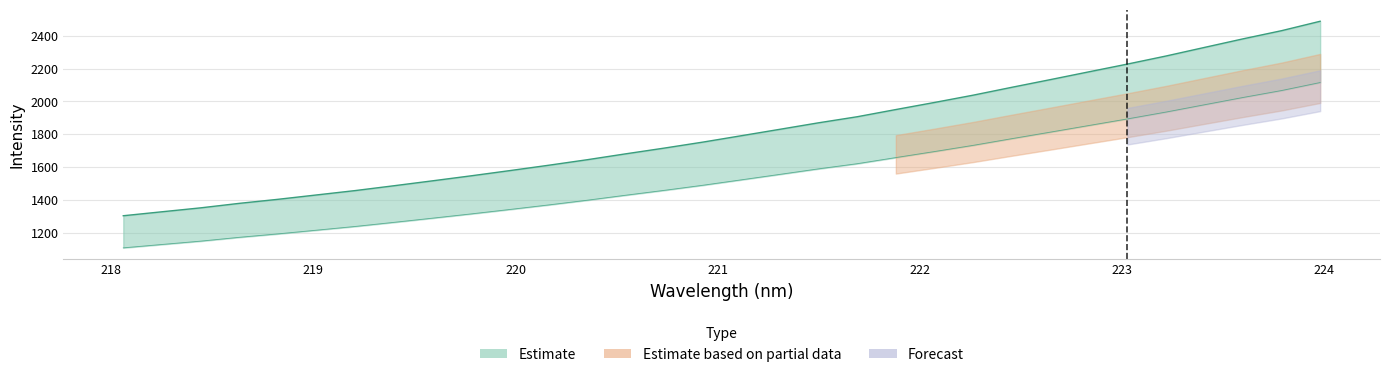

How many lines are shown in the chart?

1